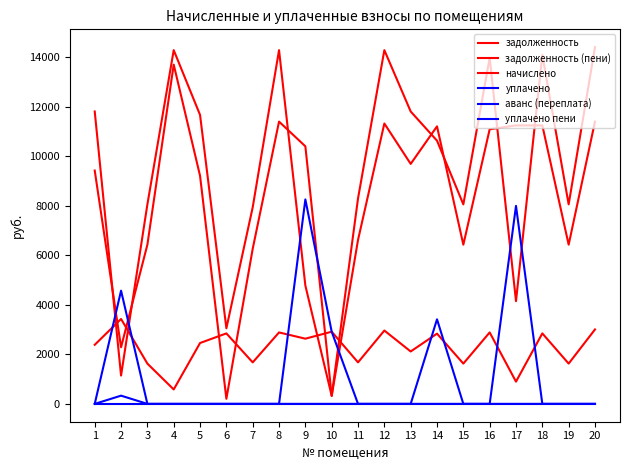

How many intersections are there between начислено and задолженность (пени)?

4